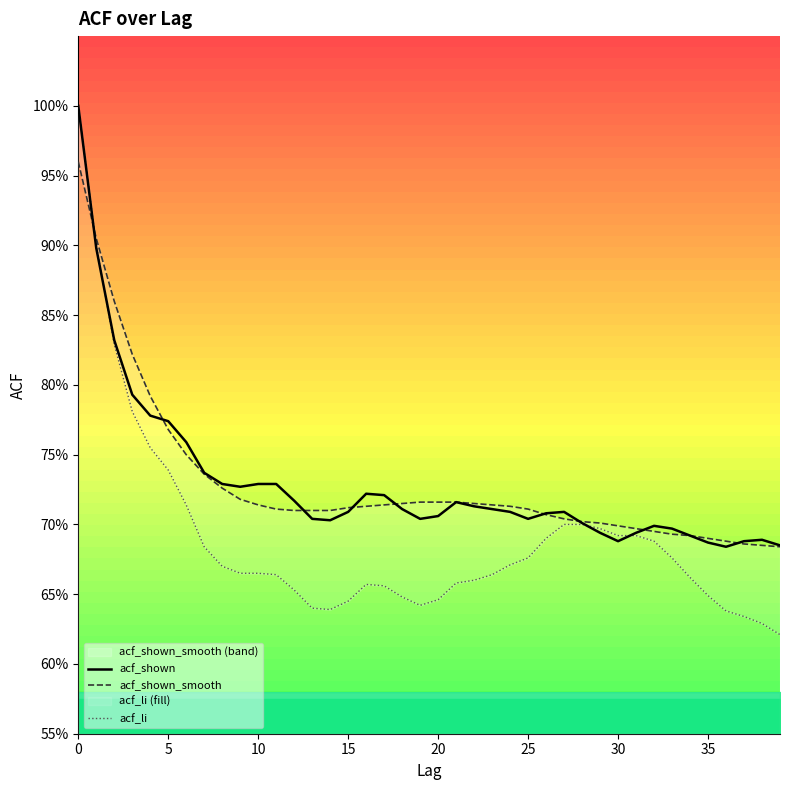

The value of acf_shown_smooth at 26 is 0.7. True or false?

True